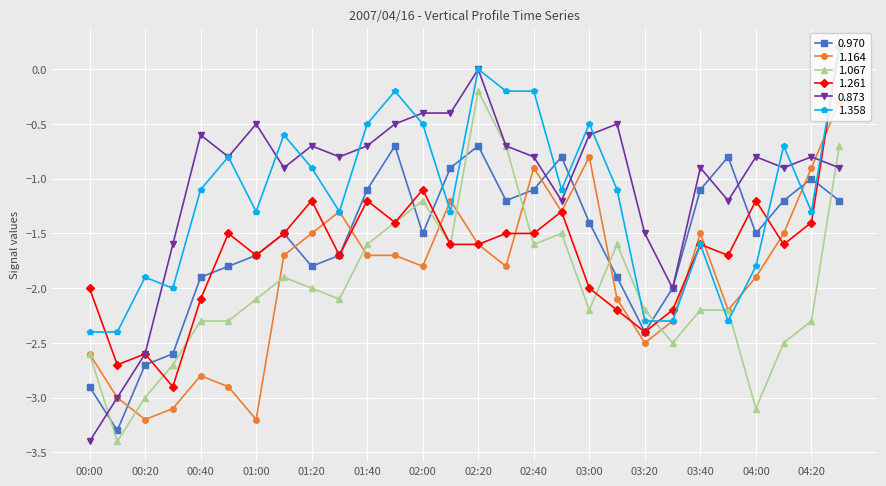

What are all the series names shown in the legend?

0.970, 1.164, 1.067, 1.261, 0.873, 1.358